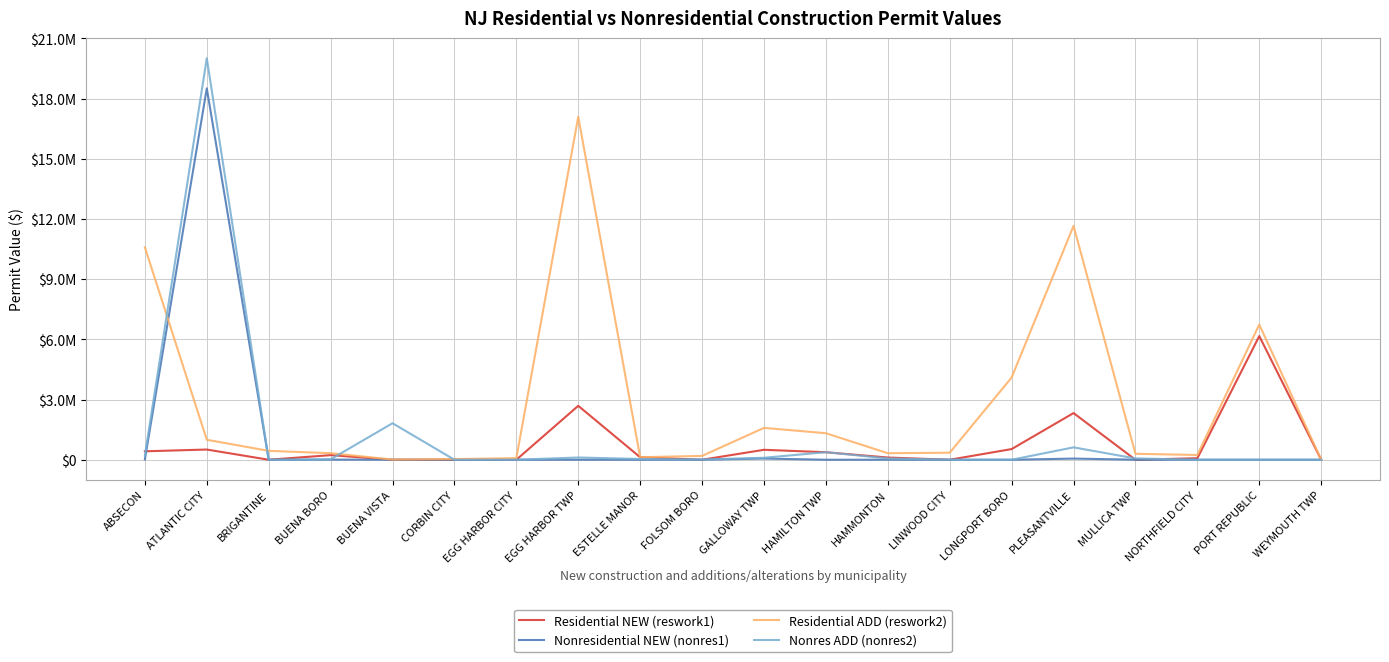

Reading left to right, list all the values displayed in this chart.

Residential NEW (reswork1): 421000	508952	0	230000	0	0	500	2687169	125000	0	495800	374273	111000	0	531800	2326150	0	75700	6161850	0
Nonresidential NEW (nonres1): 15199	18505501	0	6400	3101	0	0	2601	0	3000	60000	0	2000	0	0	58000	3000	0	0	0
Residential ADD (reswork2): 10586875	995153	442600	328000	10000	33000	80000	17091659	125000	192000	1587575	1321603	325000	351050	4096785	11653460	297450	237400	6736200	0
Nonres ADD (nonres2): 207541	20007501	0	20900	1819876	0	0	112302	38000	10050	98668	375635	65505	0	0	617000	65600	0	0	0